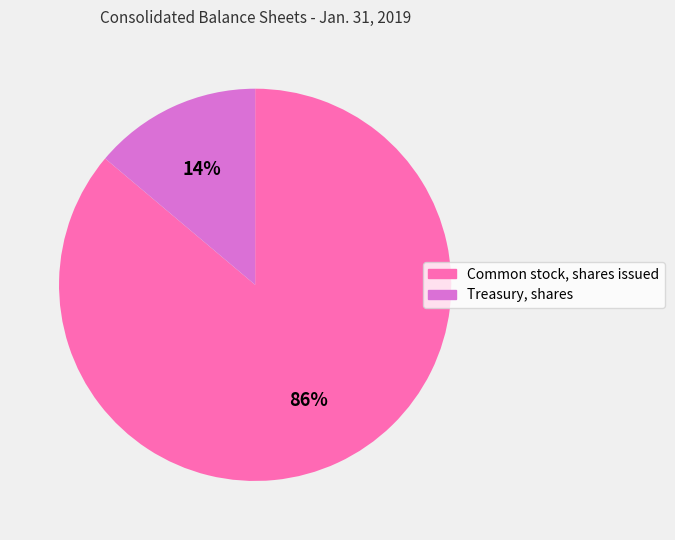

To the nearest percent, what is the average slice percentage?

50%